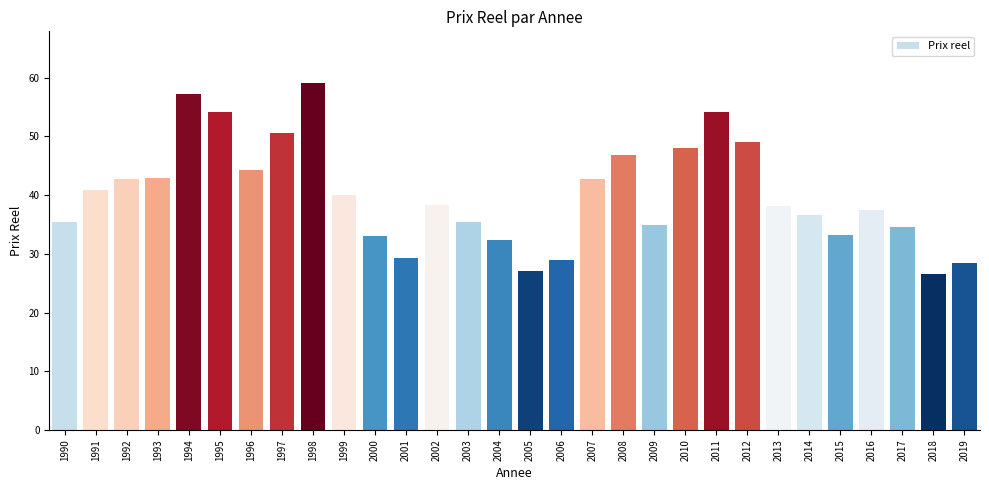

What is the change in value from 1990 to 2005?

-8.4